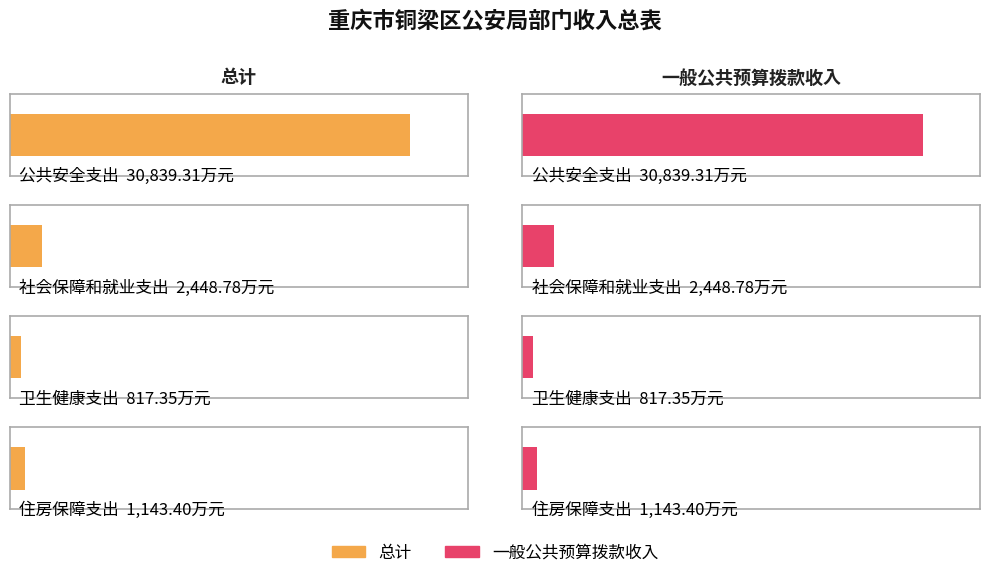

At which category does the chart reach its minimum across all series?

卫生健康支出